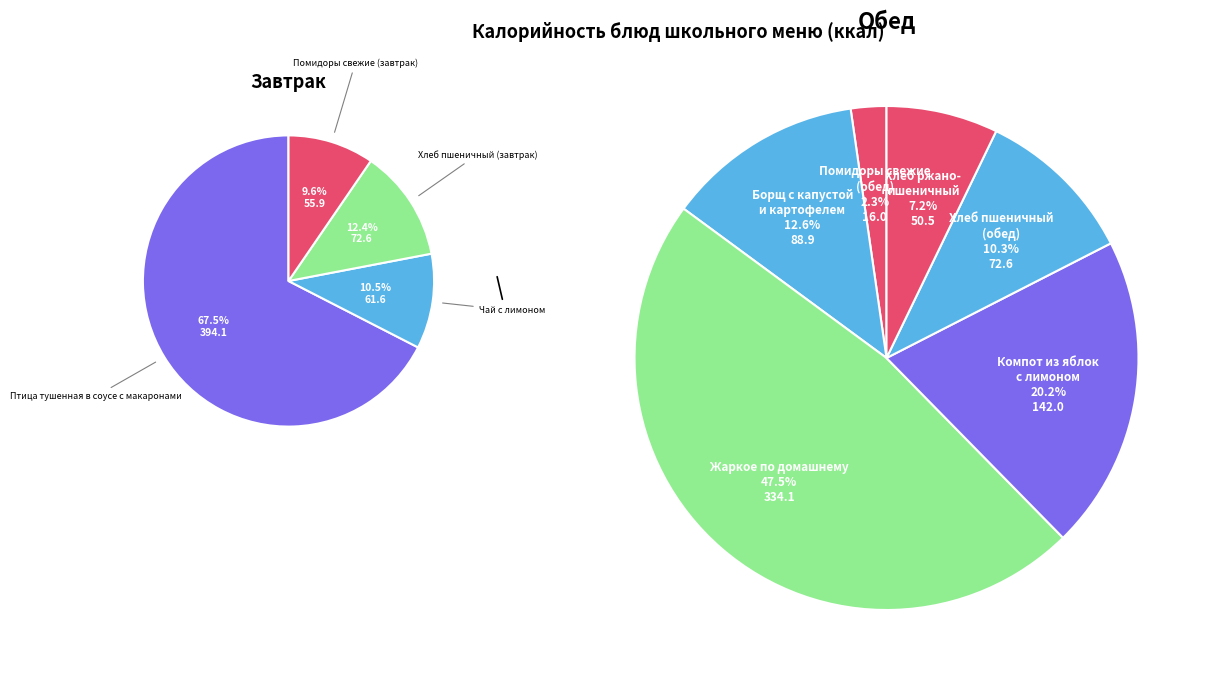

Combined, do Хлеб ржано-пшеничный and Помидоры свежие (завтрак) account for over 50%?

No